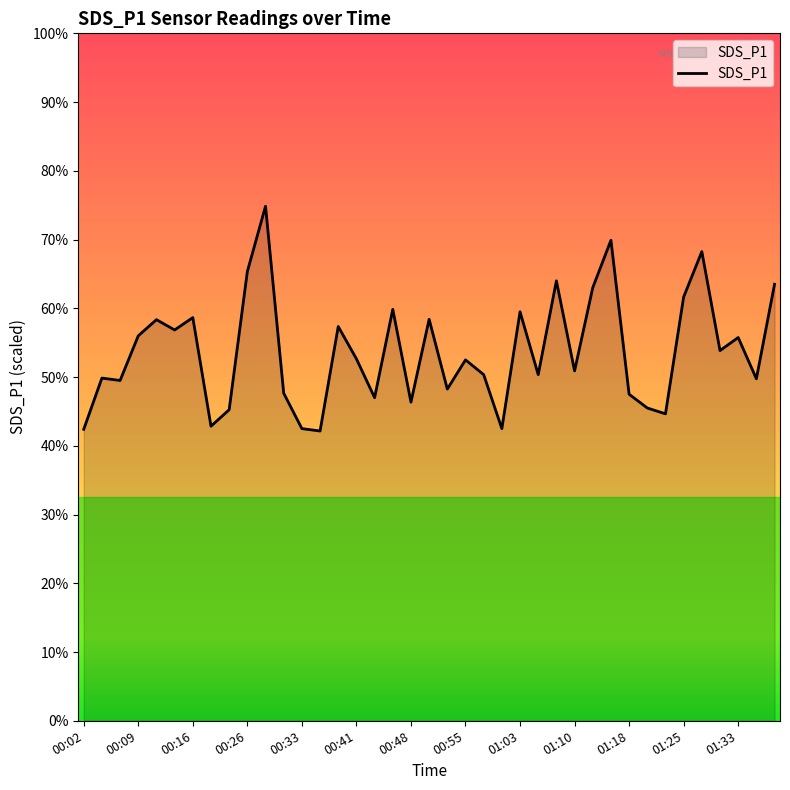

Does the chart display data point markers on the line(s)?

No